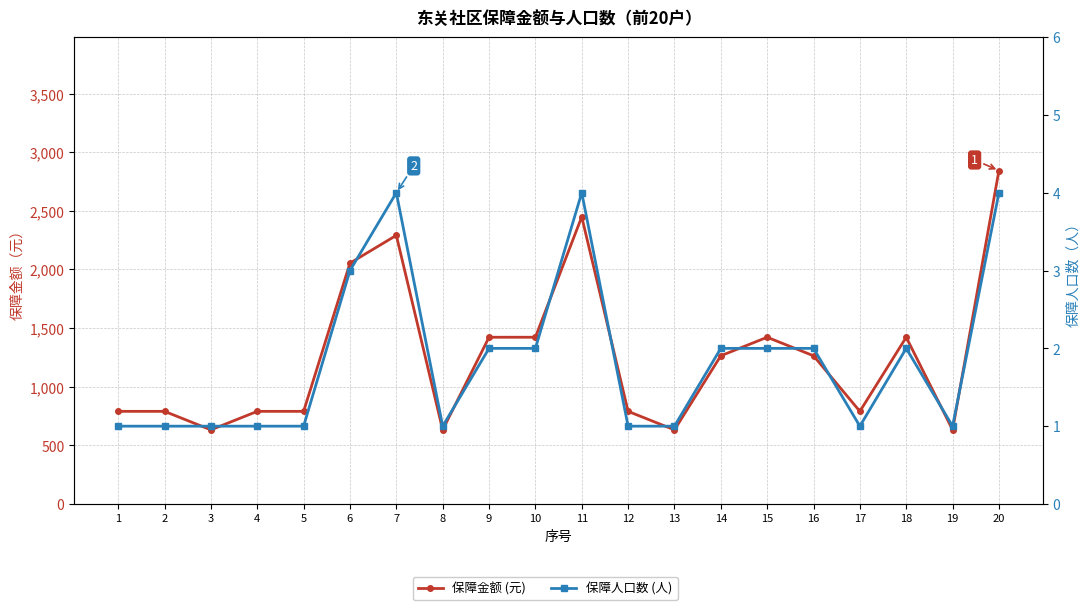

How many values in the 保障人口数 (人) series are below 2?

10